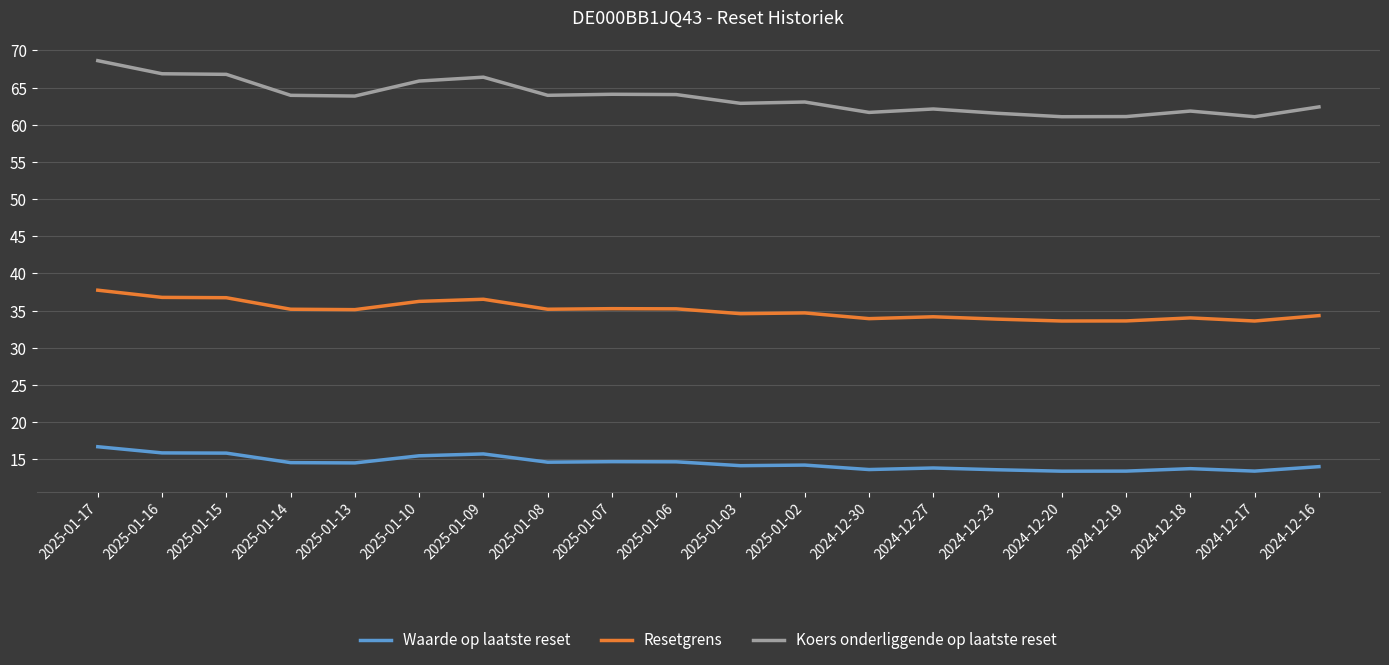

Between 2025-01-10 and 2024-12-20, which series saw the biggest shift?

Koers onderliggende op laatste reset